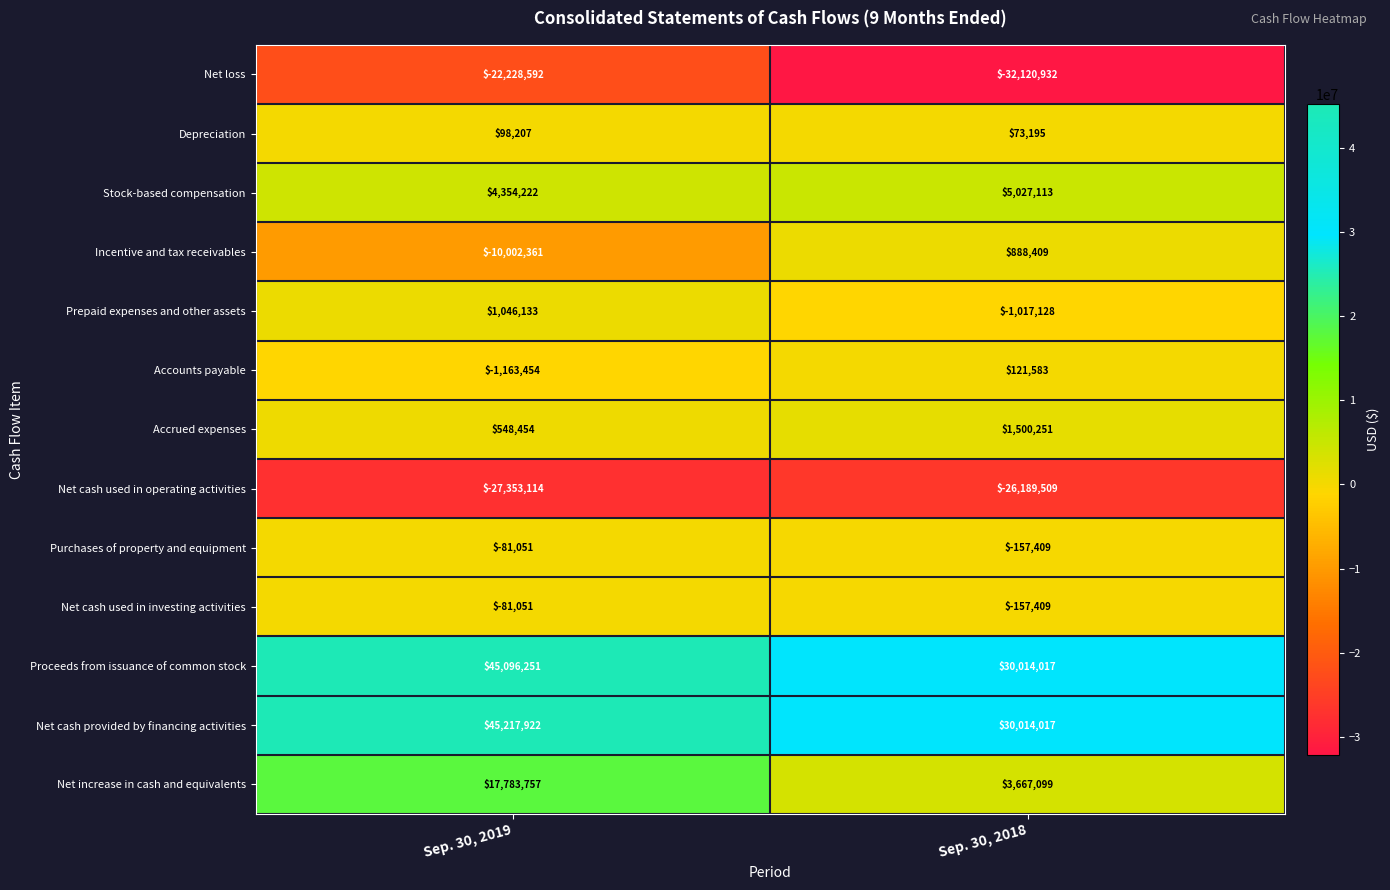

What is the sum of all Incentive and tax receivables values?

-9113952